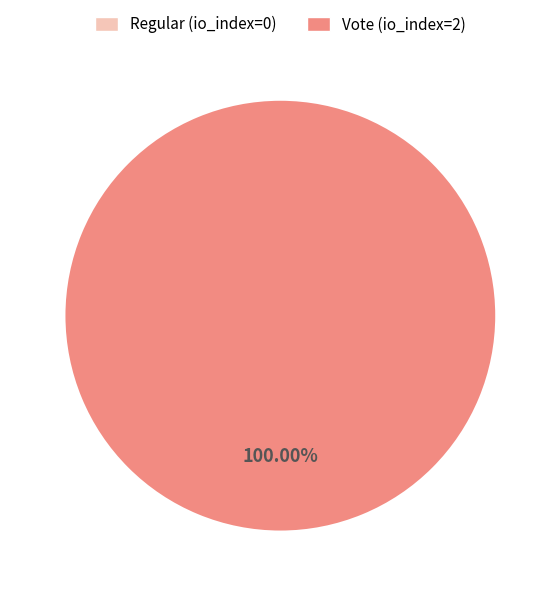

Count the number of slices in the pie.

2